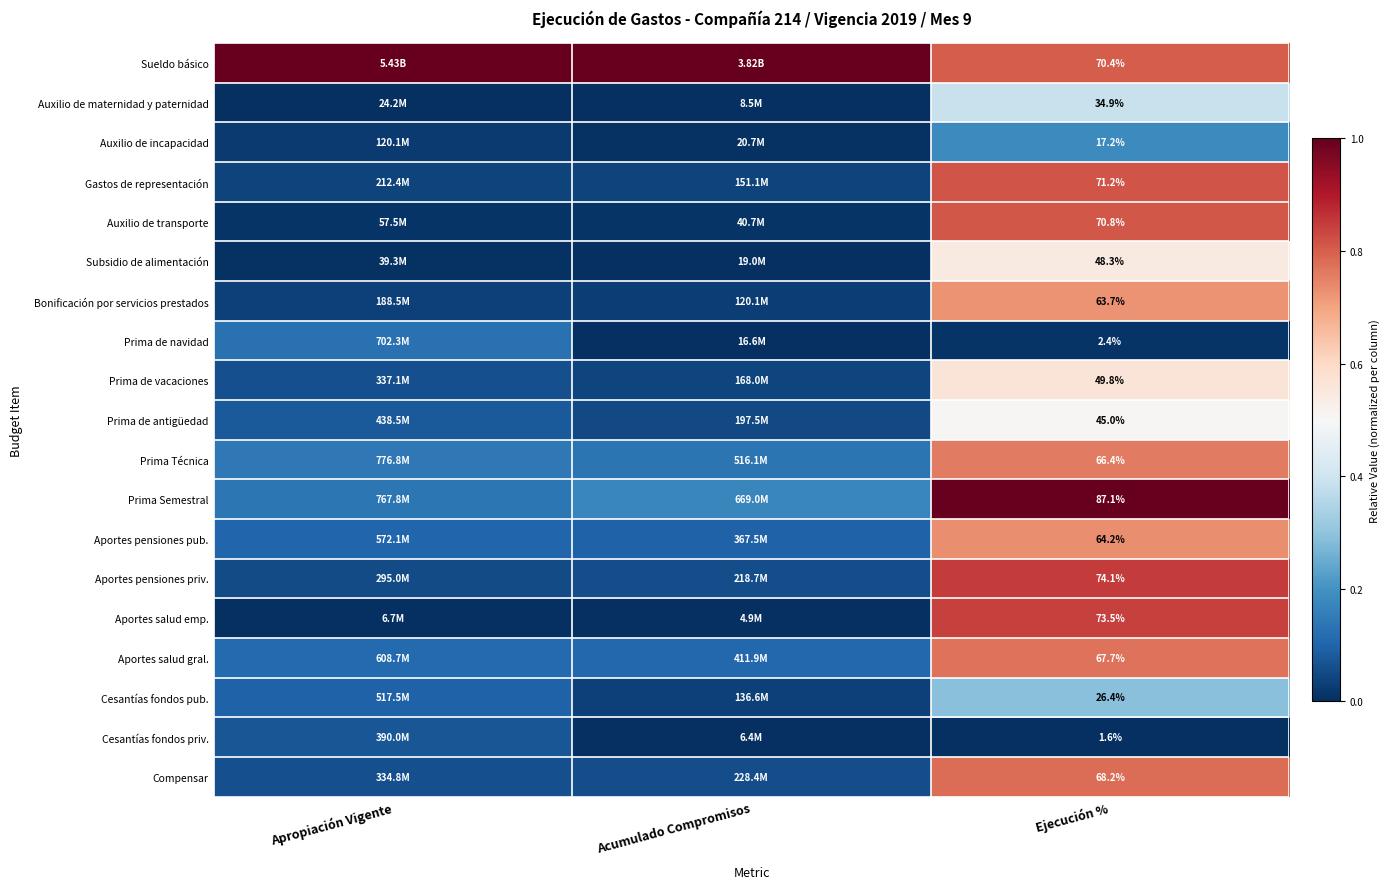

Rank the series at Ejecución % from lowest to highest value.

Cesantías fondos priv., Prima de navidad, Auxilio de incapacidad, Cesantías fondos pub., Auxilio de maternidad y paternidad, Prima de antigüedad, Subsidio de alimentación, Prima de vacaciones, Bonificación por servicios prestados, Aportes pensiones pub., Prima Técnica, Aportes salud gral., Compensar, Sueldo básico, Auxilio de transporte, Gastos de representación, Aportes salud emp., Aportes pensiones priv., Prima Semestral